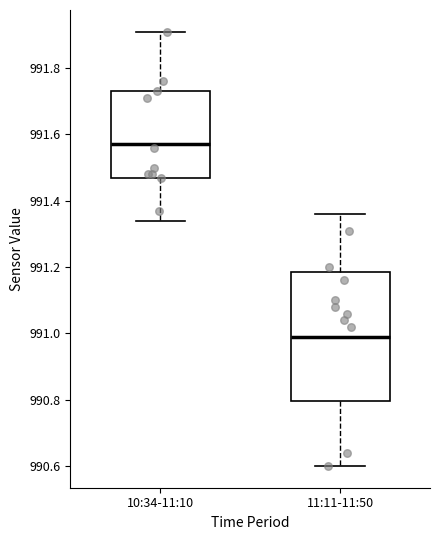

Reading left to right, read every box against the y-axis: the position of its median line, the range the box covers, and the ends of its whiskers. The values are not printed on the chart, so give them approximately, as read against the axis.

10:34-11:10: median 991.58, box 991.48 to 991.74, whiskers 991.34 to 991.92
11:11-11:50: median 991.00, box 990.80 to 991.18, whiskers 990.60 to 991.36